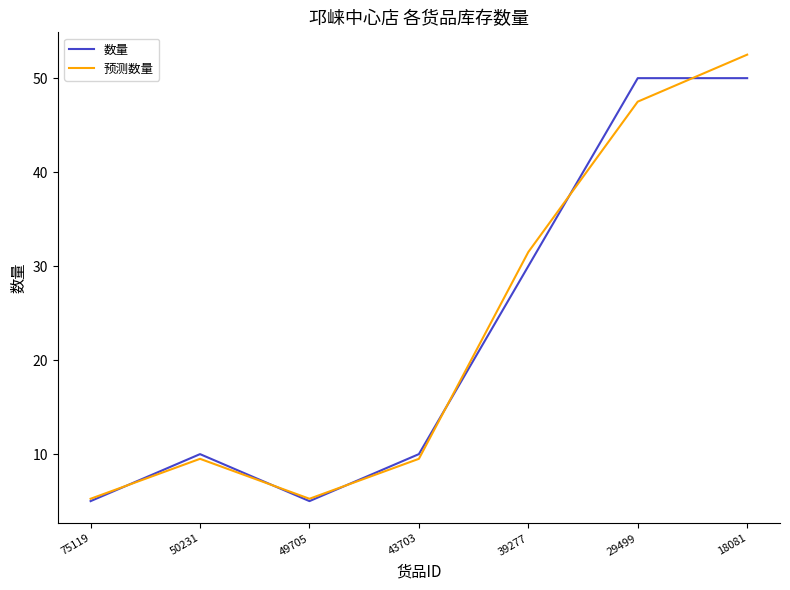

Where is the first local minimum for 数量?

49705